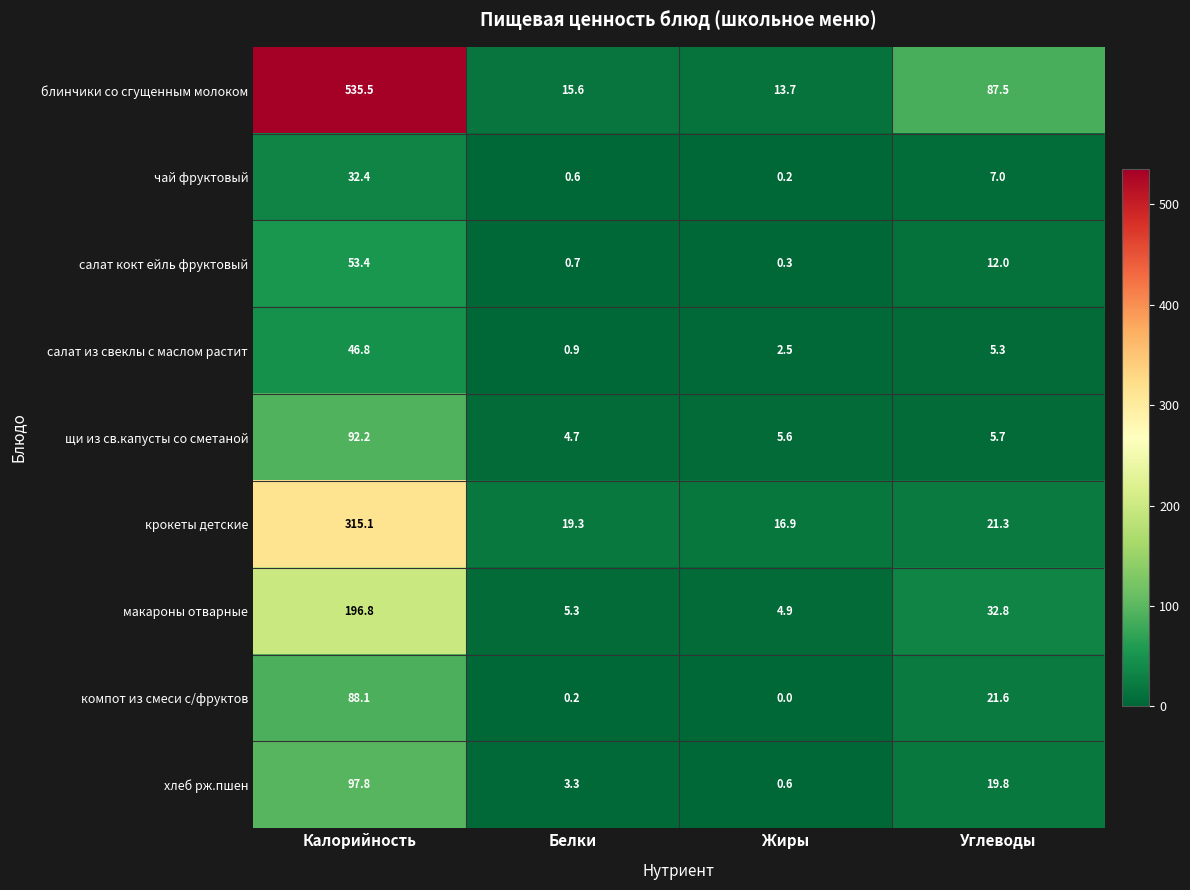

The value of крокеты детские at Калорийность is 496.5. True or false?

False